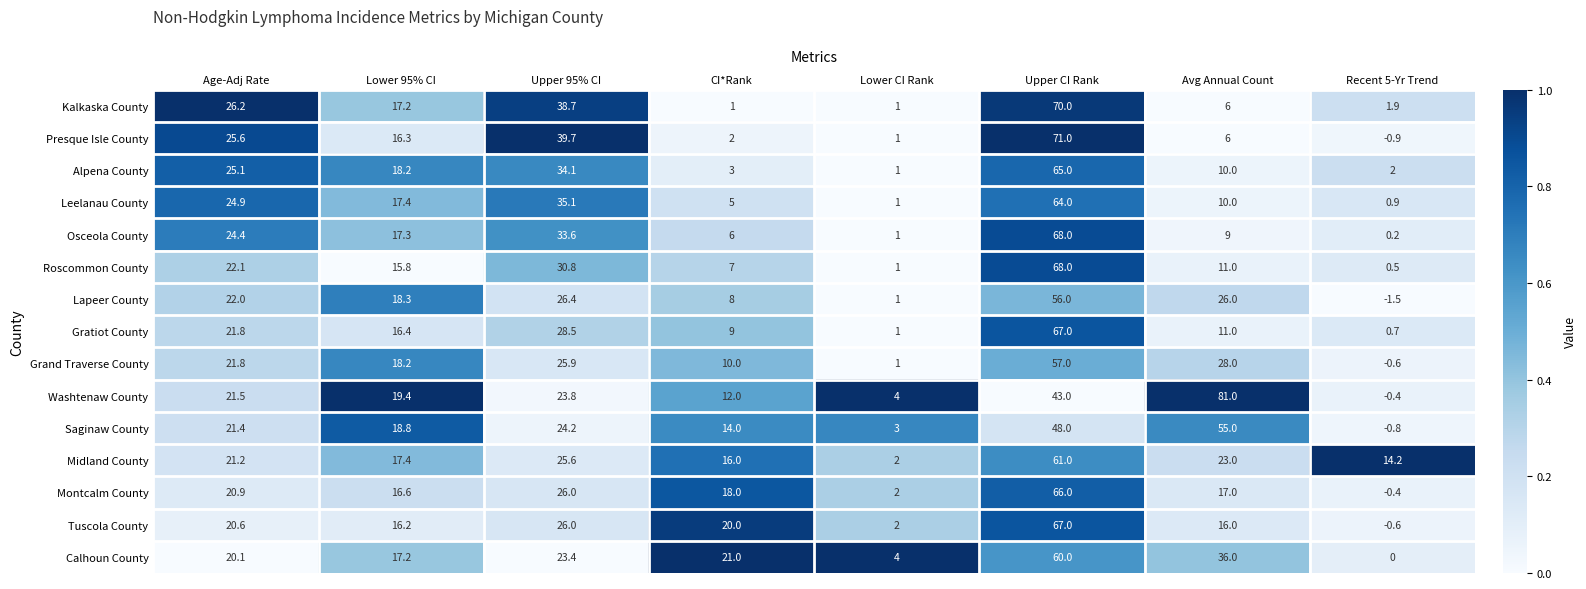

What is the total value across all series at Age-Adj Rate?

339.6